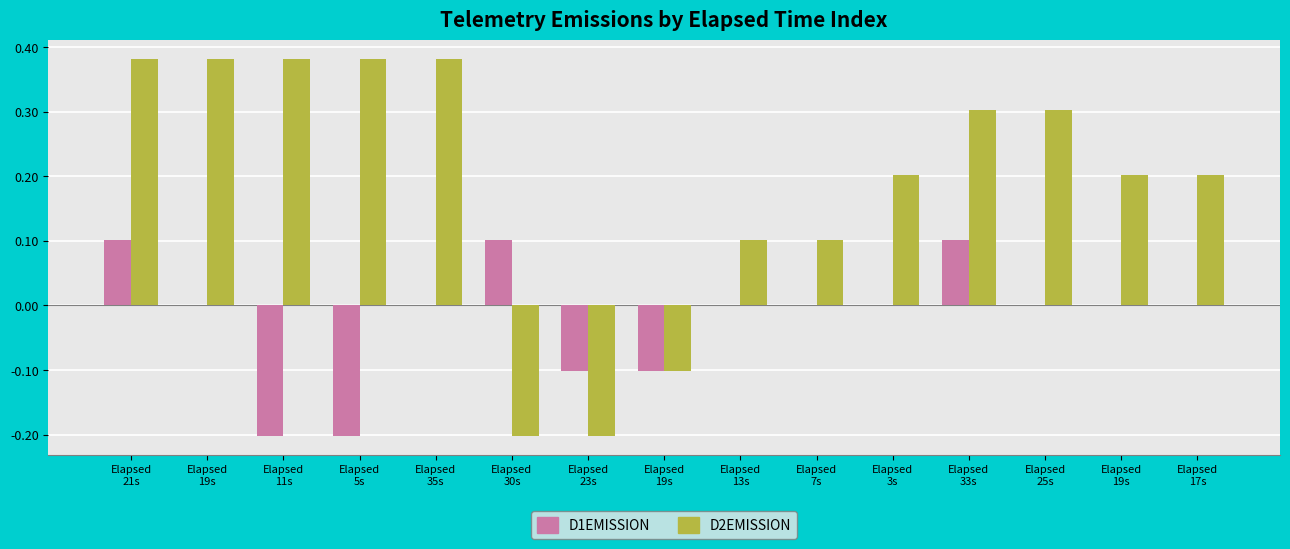

How many data points in D2EMISSION are above 0?

12